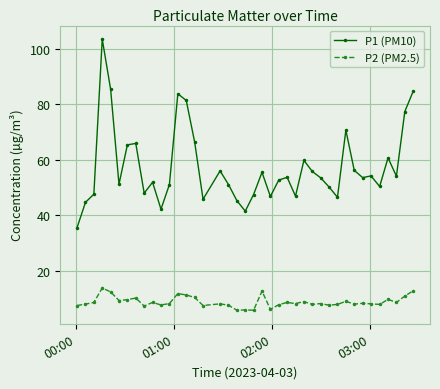

True or false: P2 (PM2.5) and P1 (PM10) intersect in this chart.

False